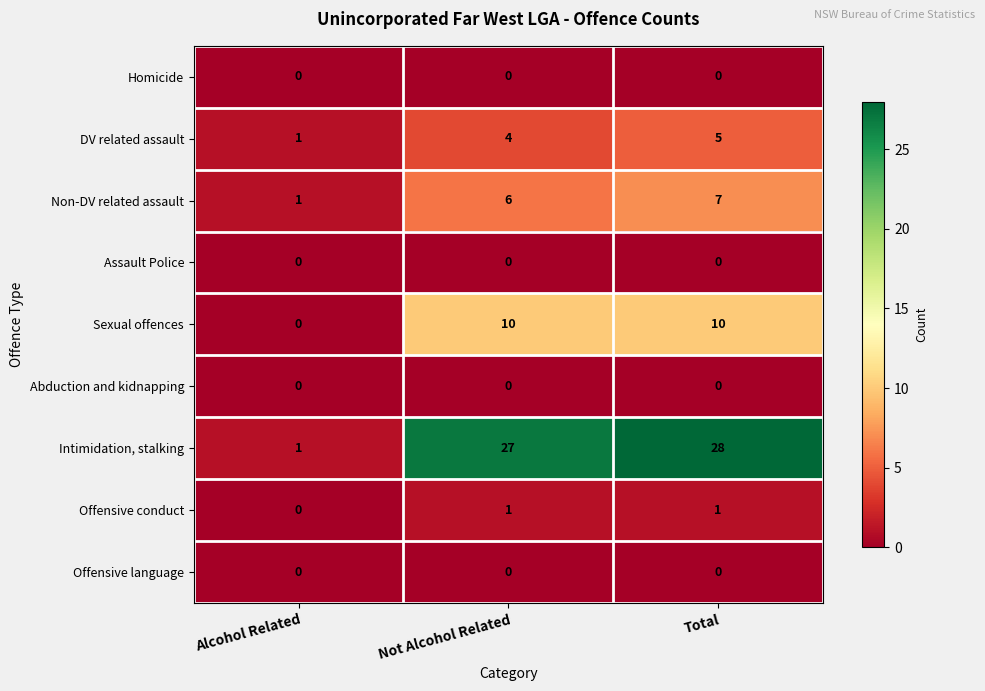

Reading left to right, list all the values displayed in this chart.

Homicide: 0	0	0
DV related assault: 1	4	5
Non-DV related assault: 1	6	7
Assault Police: 0	0	0
Sexual offences: 0	10	10
Abduction and kidnapping: 0	0	0
Intimidation, stalking: 1	27	28
Offensive conduct: 0	1	1
Offensive language: 0	0	0